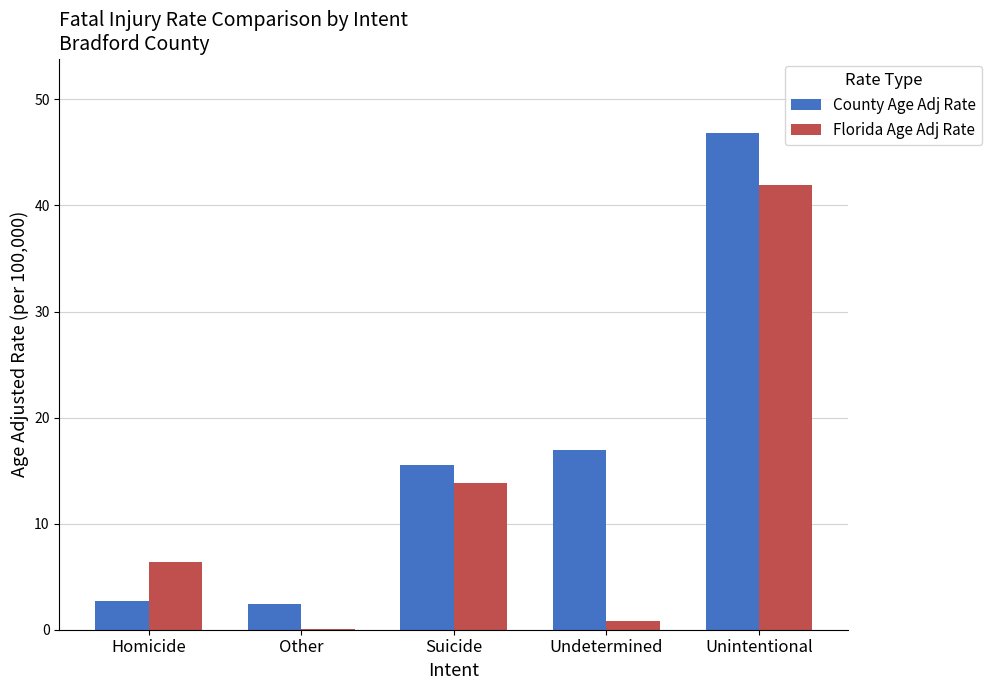

What is the approximate value of County Age Adj Rate at Homicide?

2.7